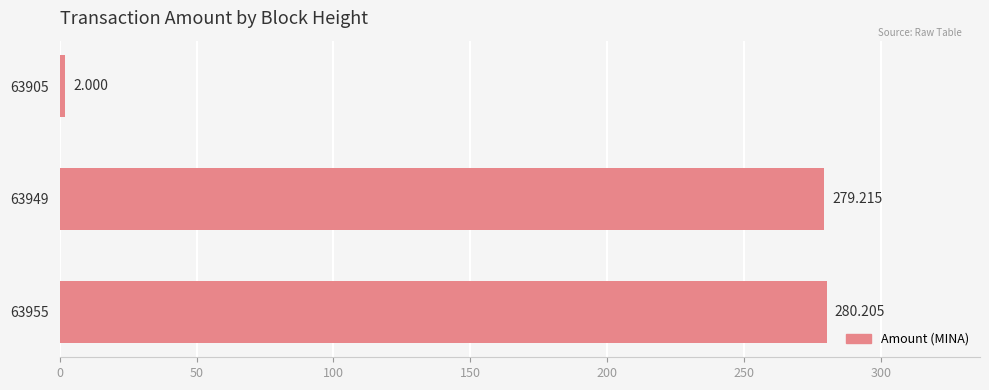

What is the minimum value shown in the chart?

2.0